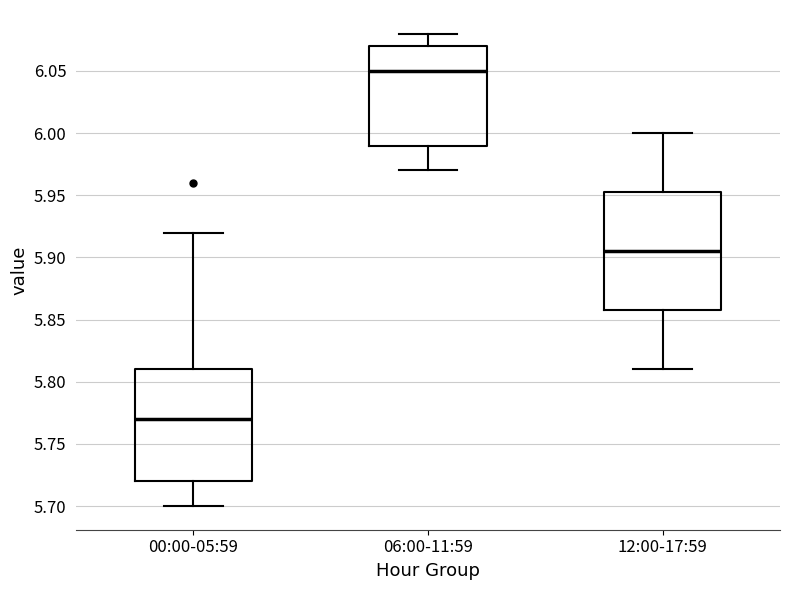

Reading left to right, read every box against the y-axis: the position of its median line, the range the box covers, and the ends of its whiskers. The values are not printed on the chart, so give them approximately, as read against the axis.

00:00-05:59: median 5.770, box 5.720 to 5.810, whiskers 5.700 to 5.920
06:00-11:59: median 6.050, box 5.990 to 6.070, whiskers 5.970 to 6.080
12:00-17:59: median 5.905, box 5.860 to 5.955, whiskers 5.810 to 6.000